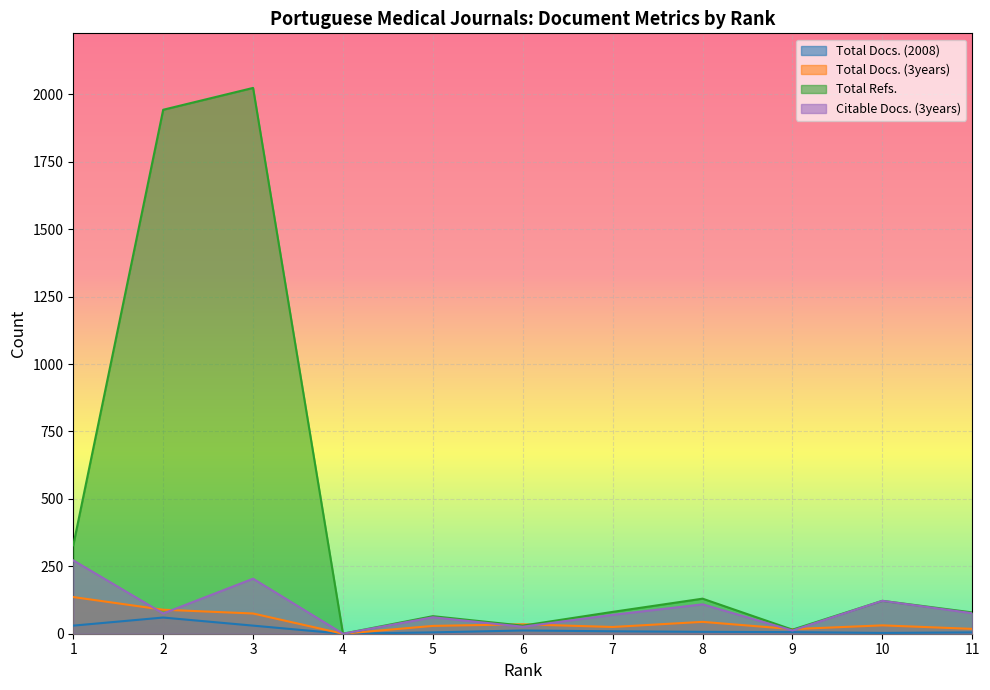

At which label does Citable Docs. (3years) reach its minimum?

4